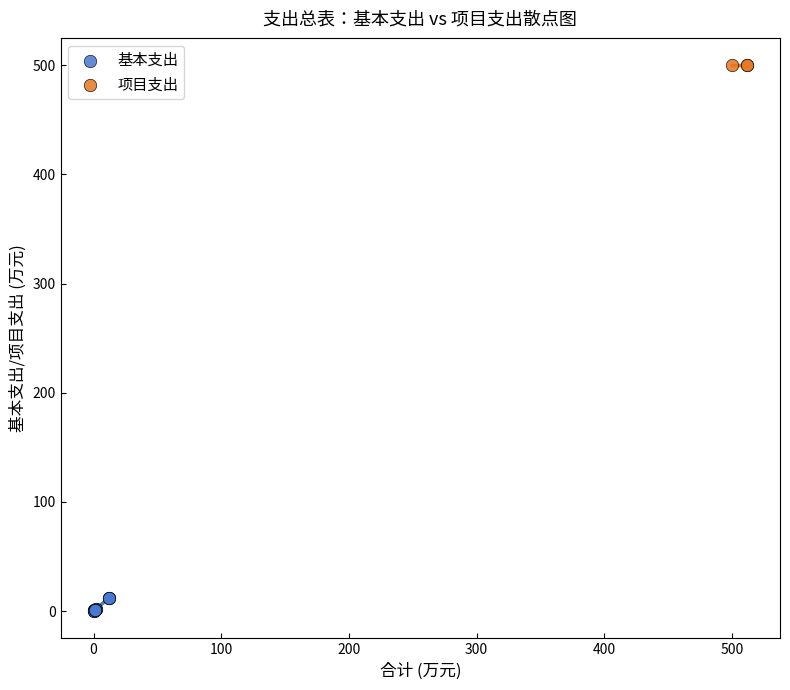

Which series reaches the minimum Y coordinate?

基本支出